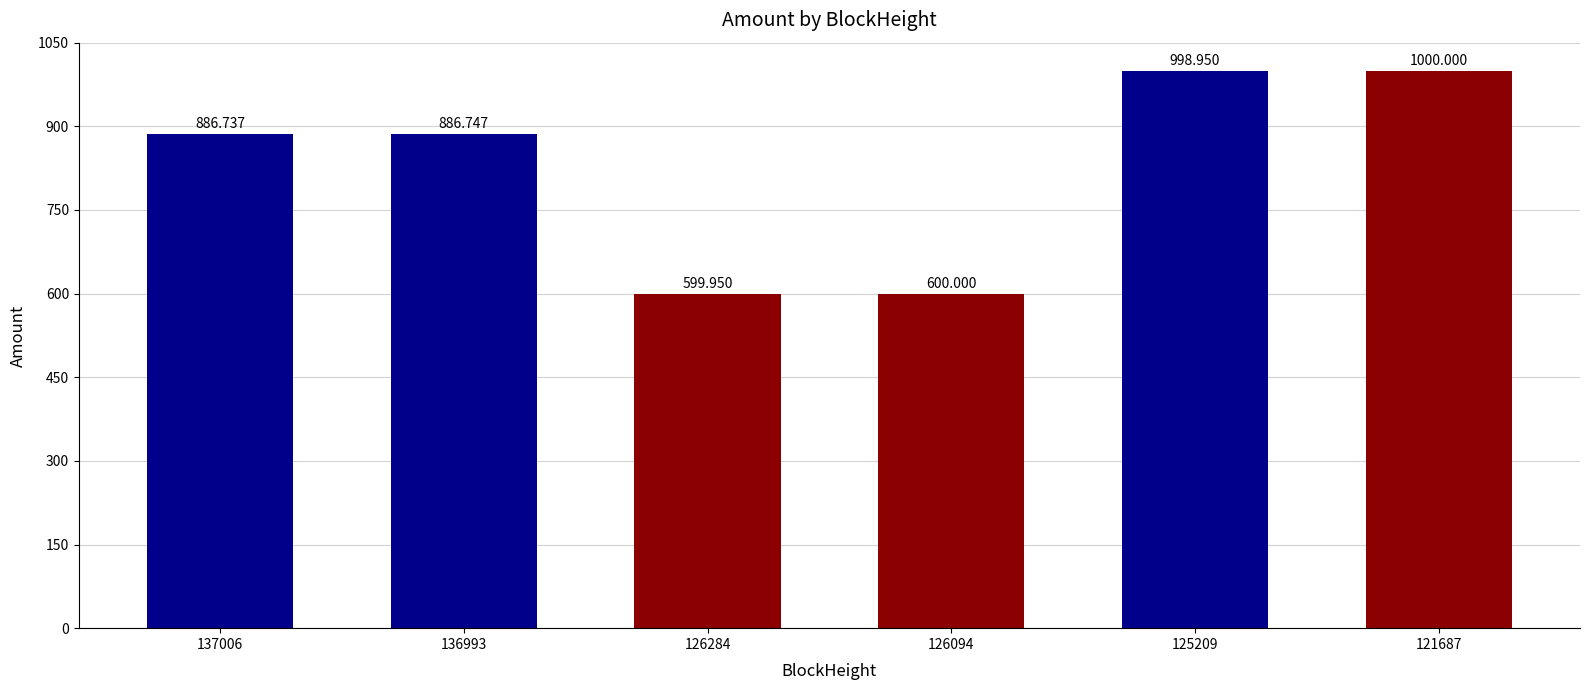

What is the change in value from 137006 to 126284?

-286.8